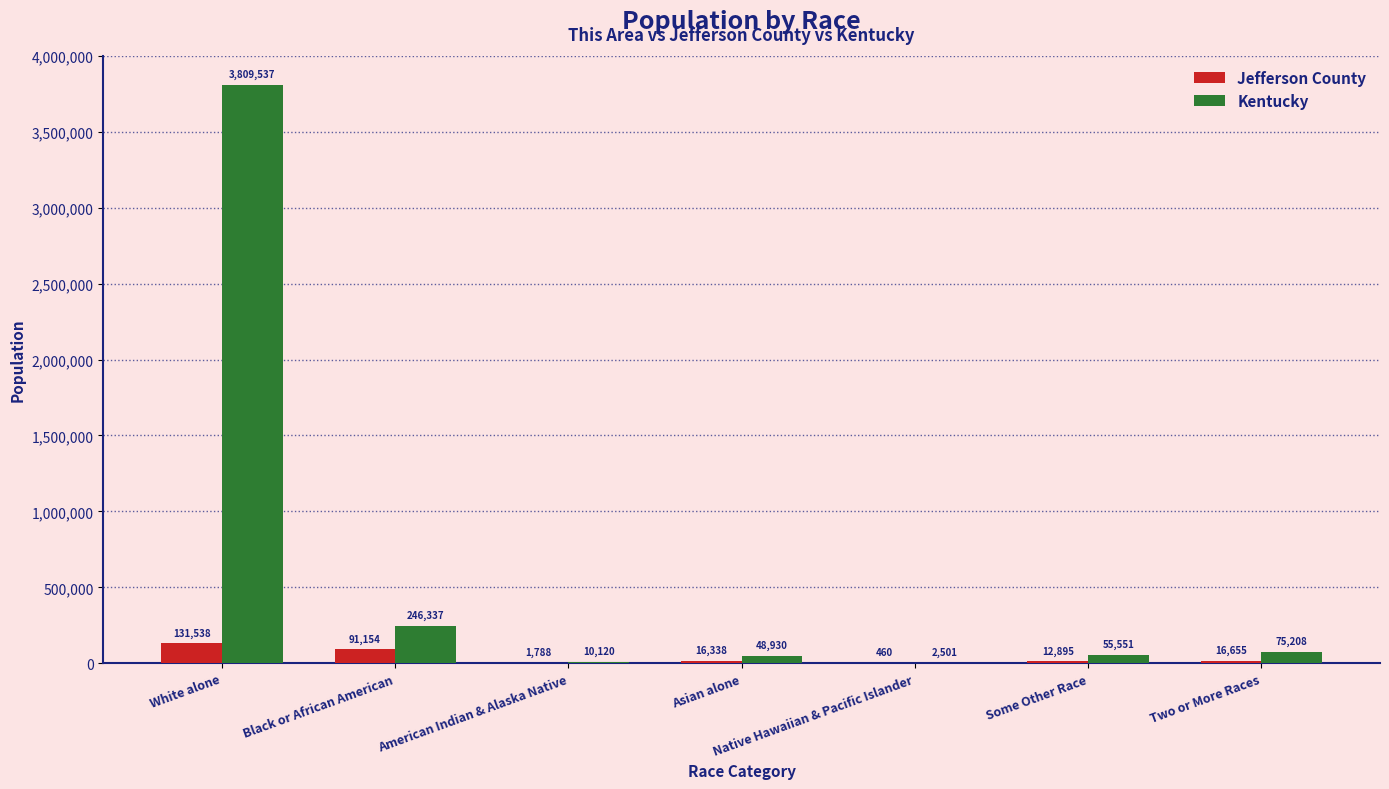

What is the maximum value for Kentucky?

3809537